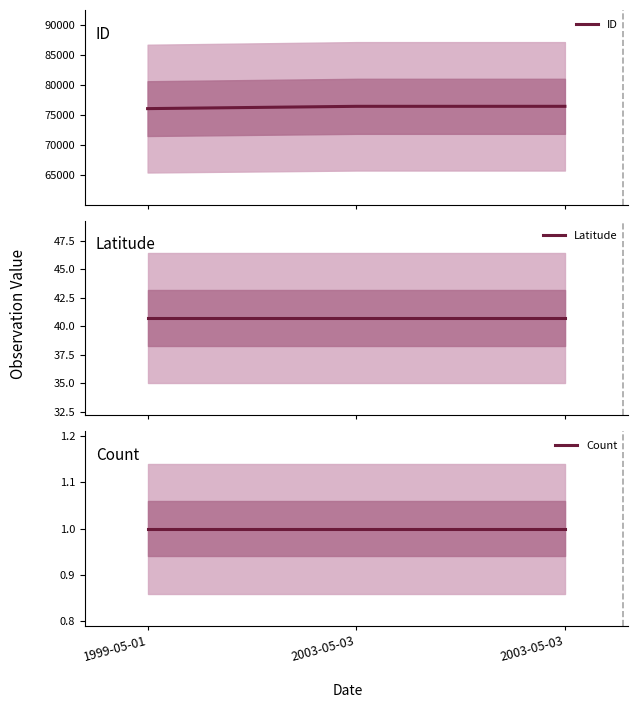

List the labels in order of Latitude value, smallest first.

1999-05-01, 2003-05-03, 2003-05-03